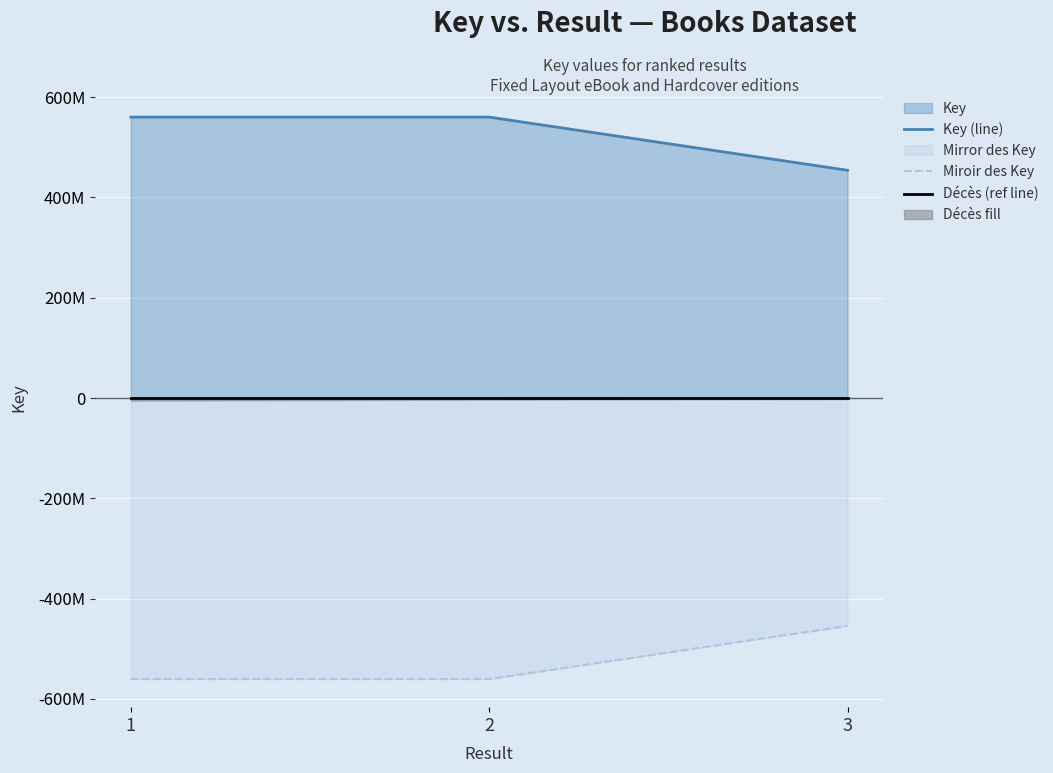

Which label corresponds to the largest value in the chart?

2